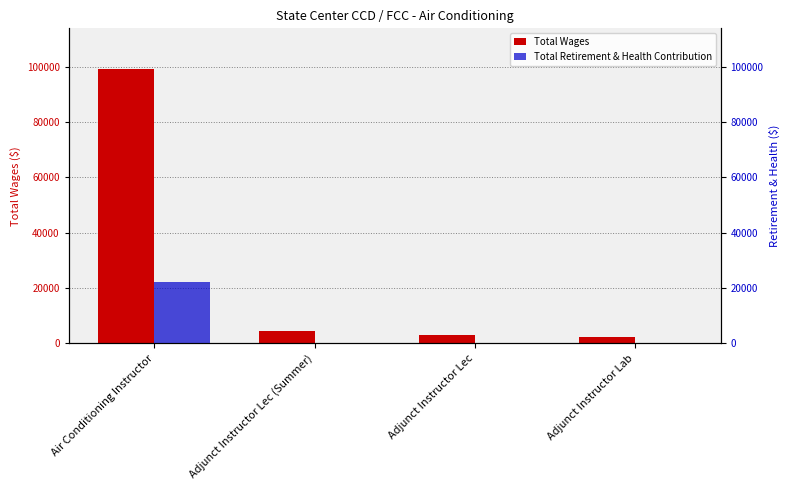

At which label does Total Retirement & Health Contribution reach its peak?

Air Conditioning Instructor